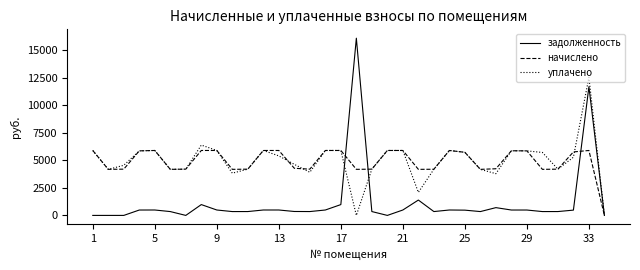

What is the highest value of the уплачено series?

12528.2